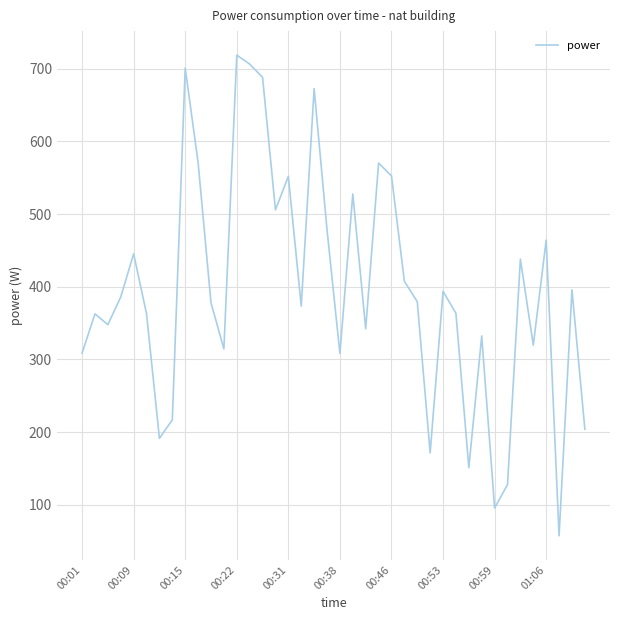

What is the greatest value displayed?

718.6